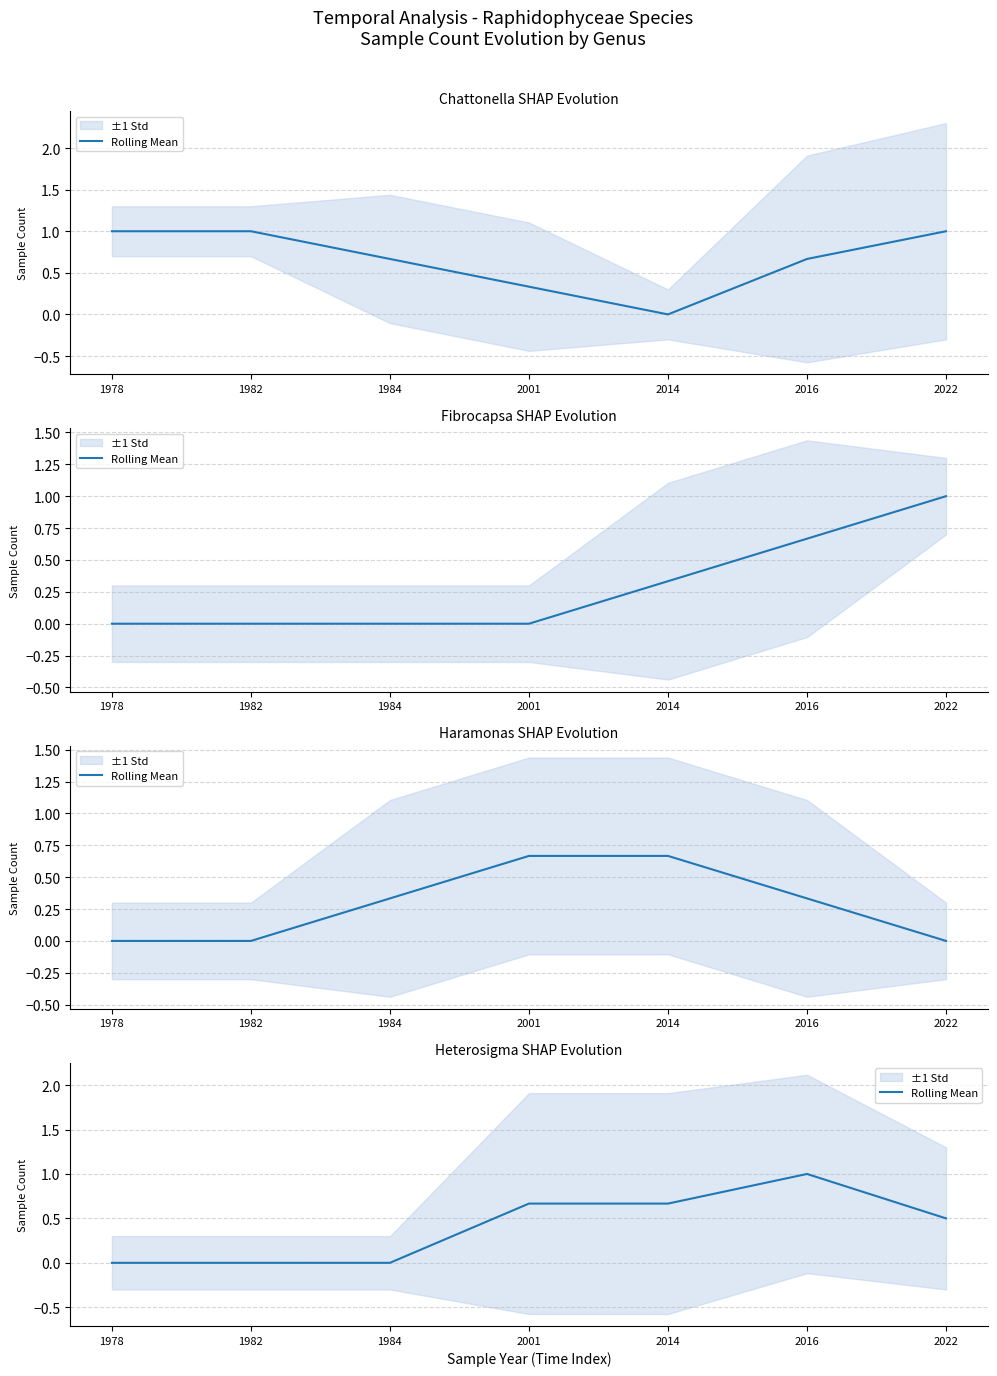

Rank the categories by value from lowest to highest.

1978, 1982, 1984, 2022, 2001, 2014, 2016